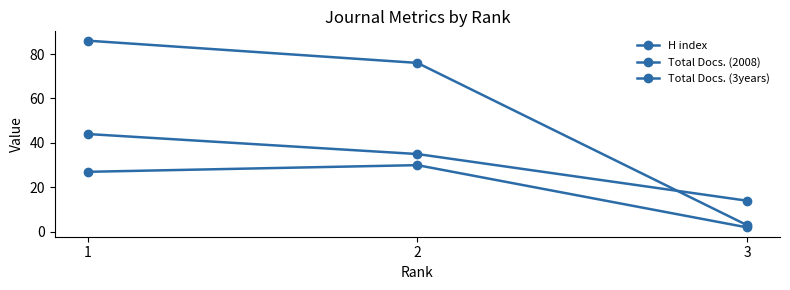

Does the chart have visible grid lines?

No